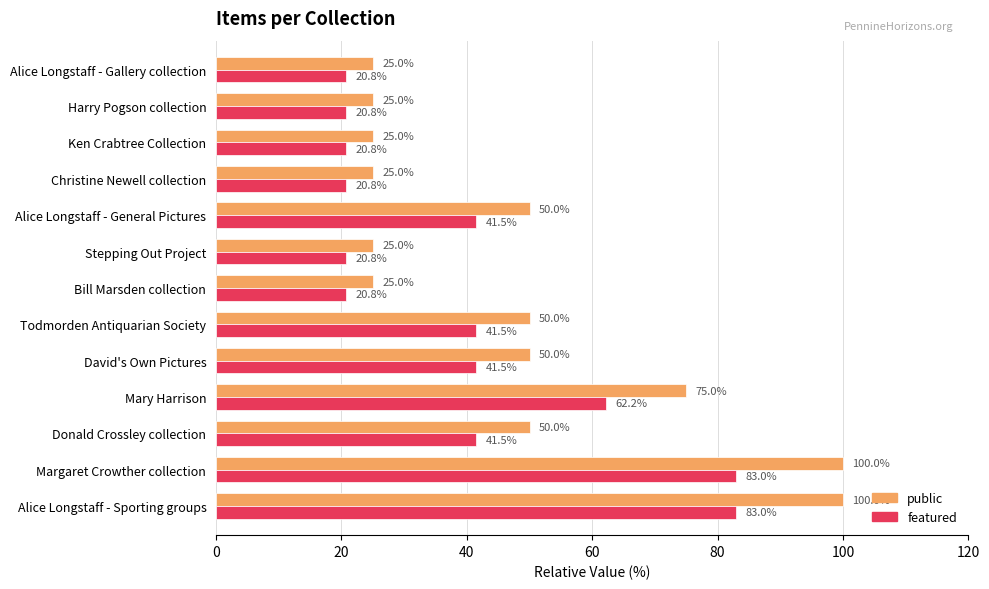

What is the total value across all series at David's Own Pictures?

91.5